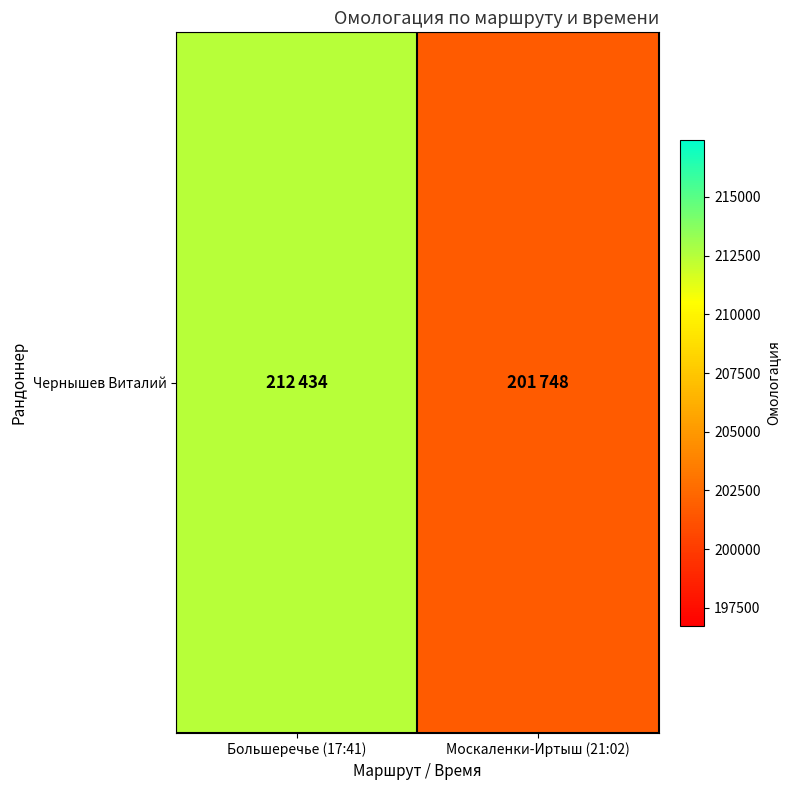

How many values are between 201748 and 212434?

2